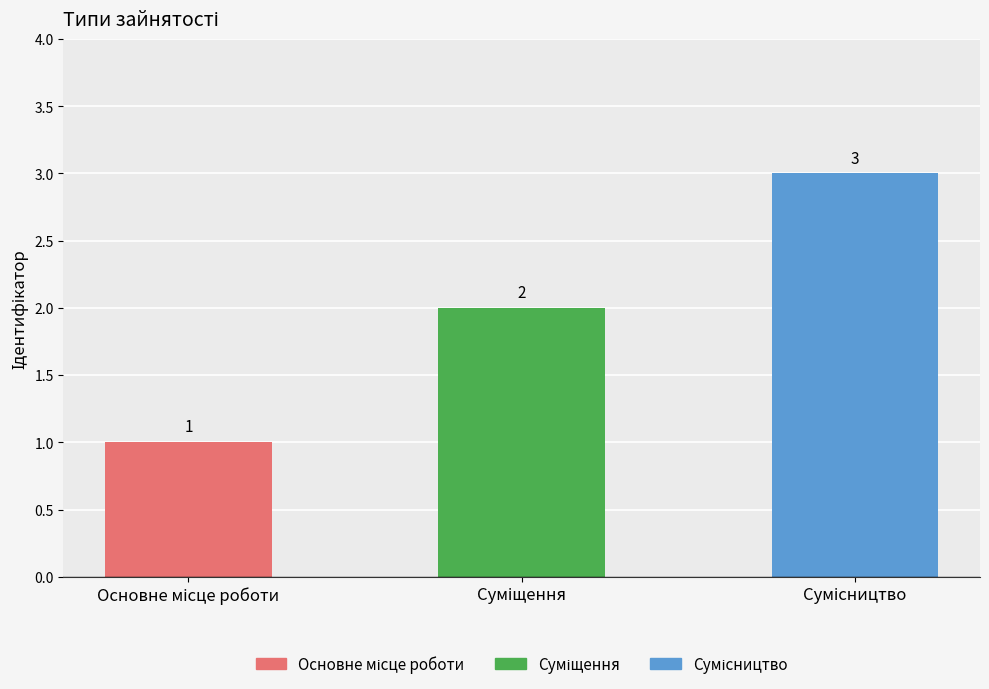

What is the difference between the second highest and minimum values?

1